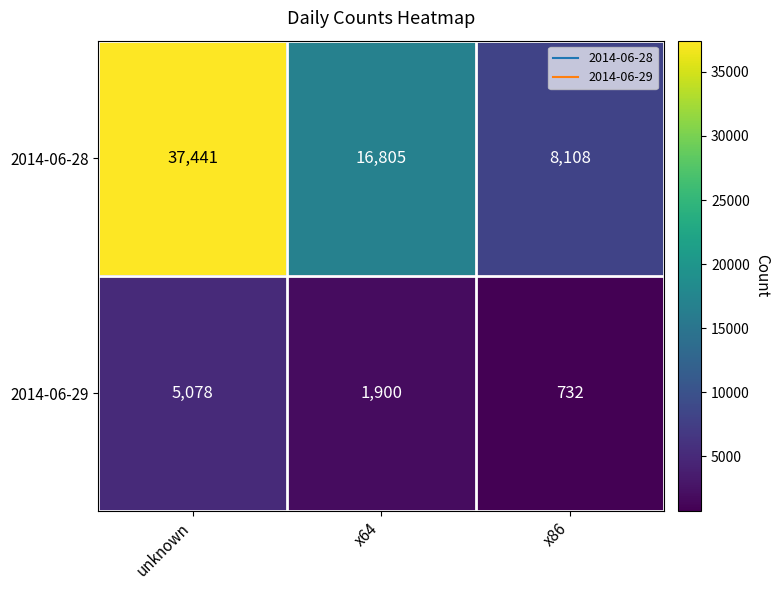

How many values in the 2014-06-29 series are below 1900?

1